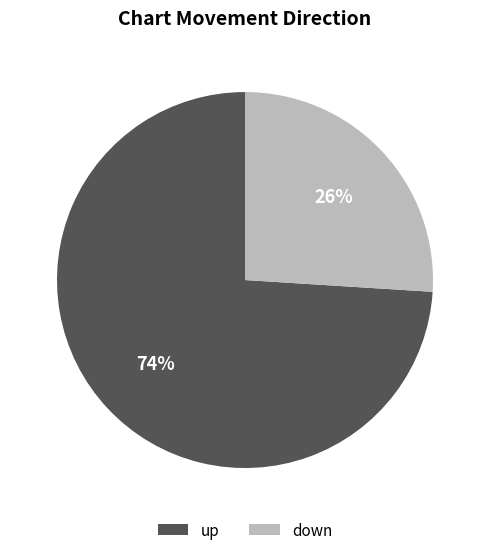

How many slices are in this pie chart?

2